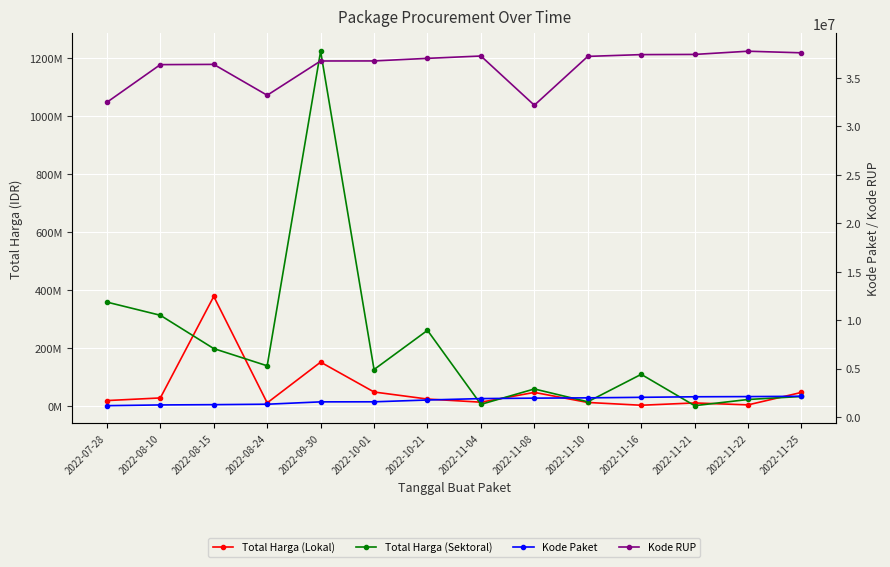

Where does the Kode RUP series first go above 37020188?

2022-11-04